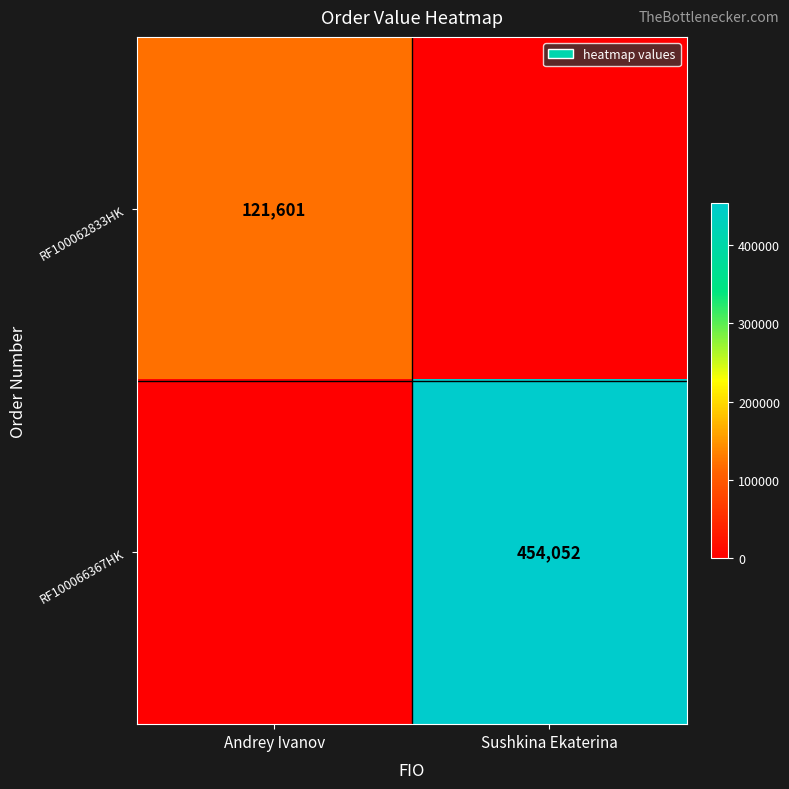

The value of RF100066367HK at Sushkina Ekaterina is 454052. True or false?

True